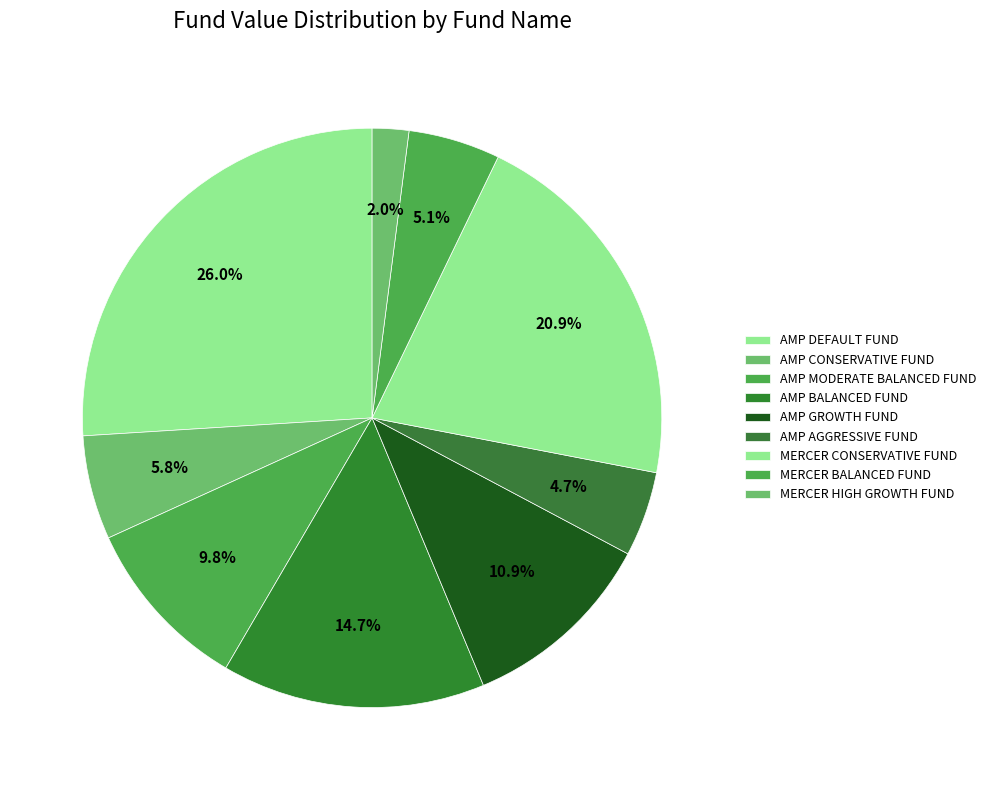

What percentage is the MERCER BALANCED FUND slice, to the nearest percent?

5%